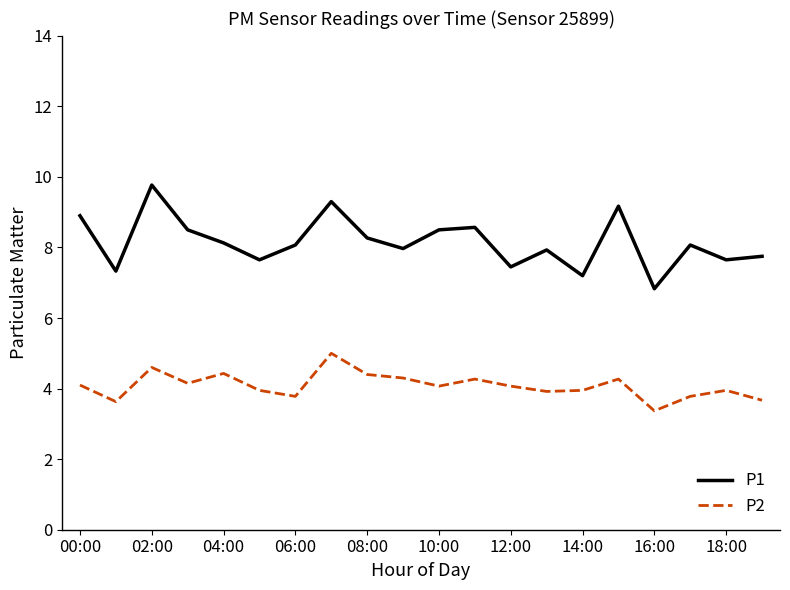

True or false: P2 and P1 cross at least once.

False